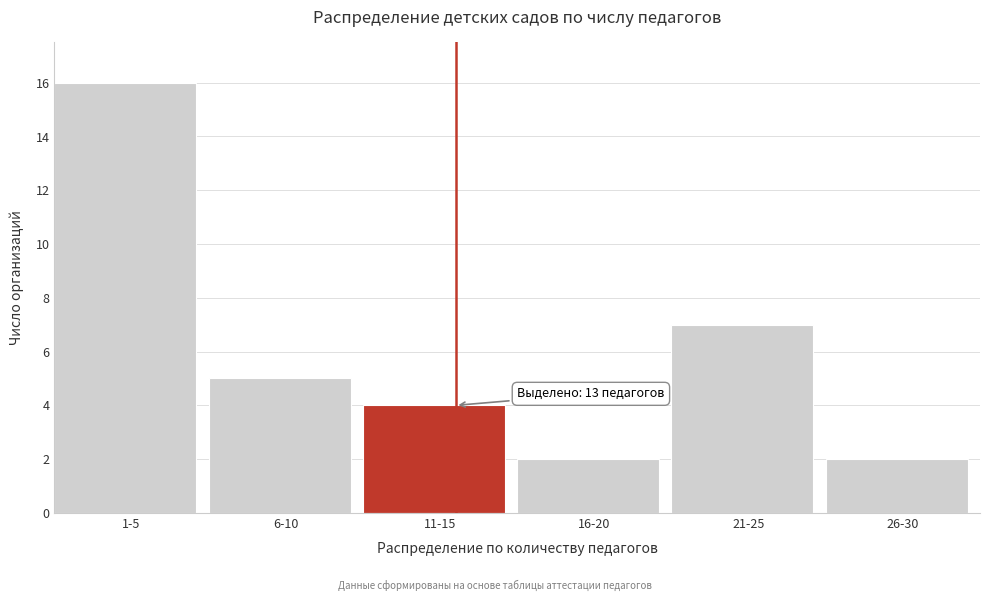

Reading left to right, extract all data points from this chart.

1-5=16	6-10=5	11-15=4	16-20=2	21-25=7	26-30=2